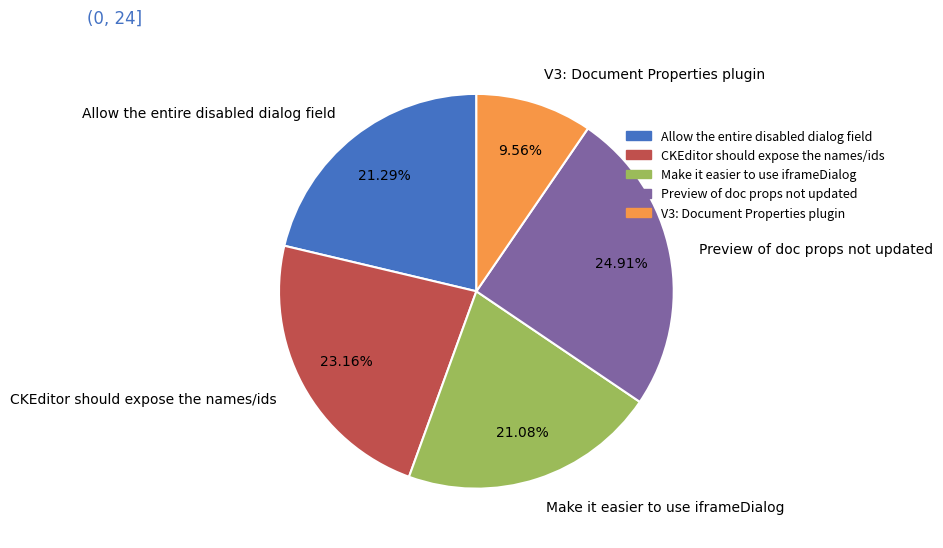

How many segments does this pie chart have?

5